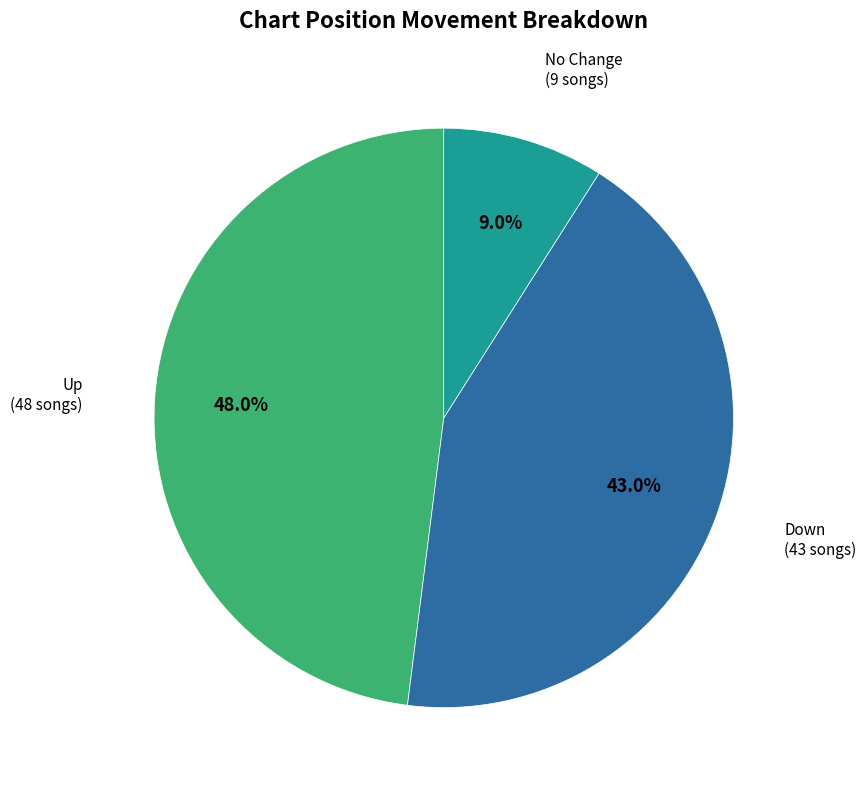

Count the number of slices in the pie.

3